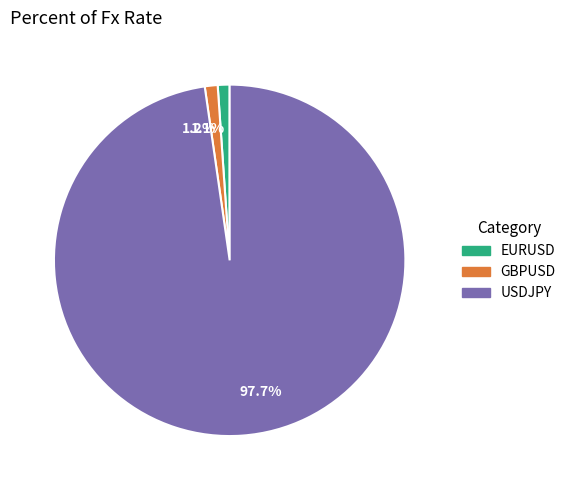

What is the ratio of the value at 1.1% to the value at 1.2%?

0.9